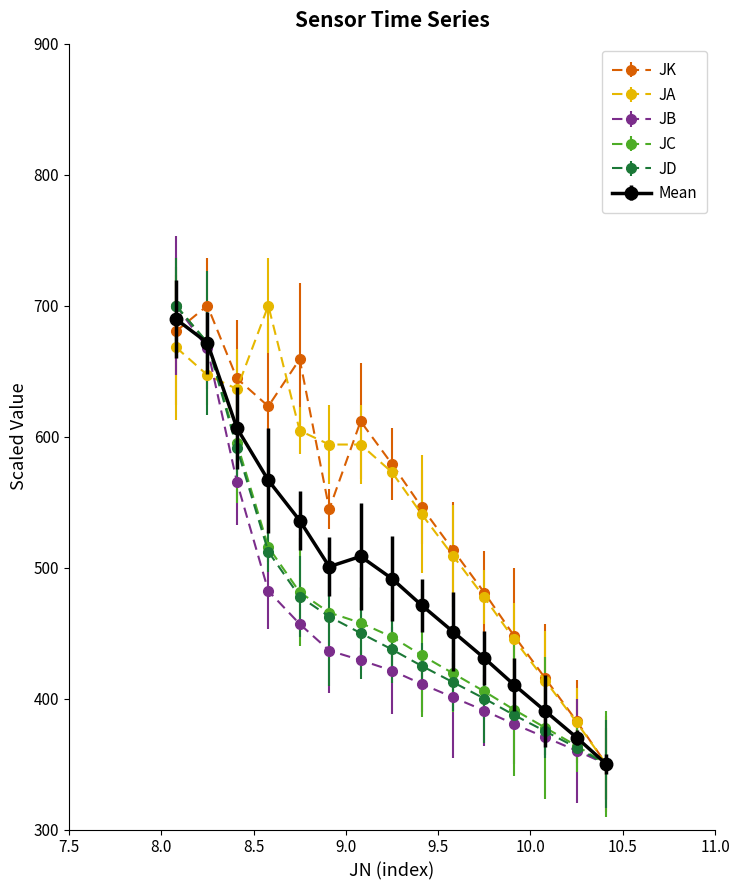

What is the sum of all JK values?

8179.2